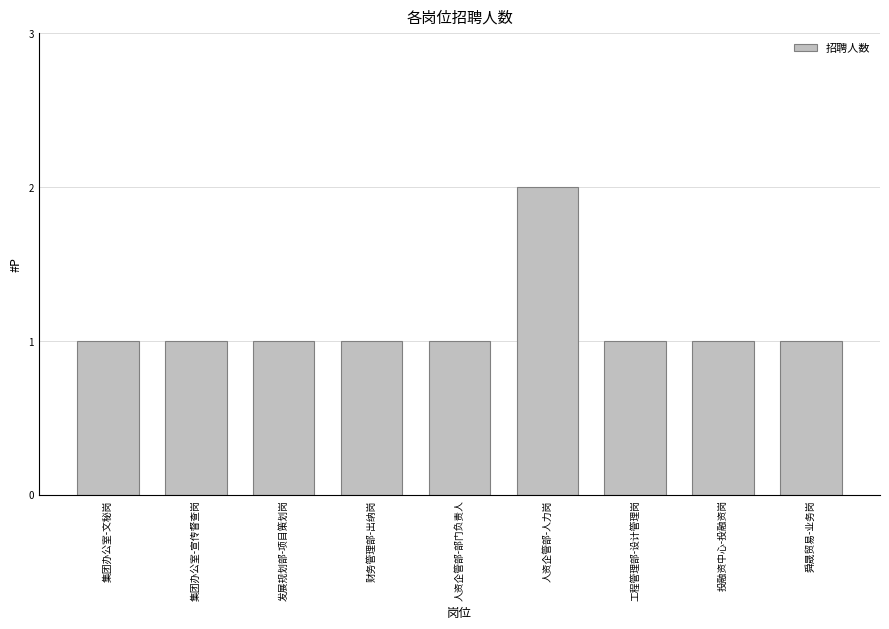

Is it true that the value at 工程管理部-设计管理岗 is 1?

True